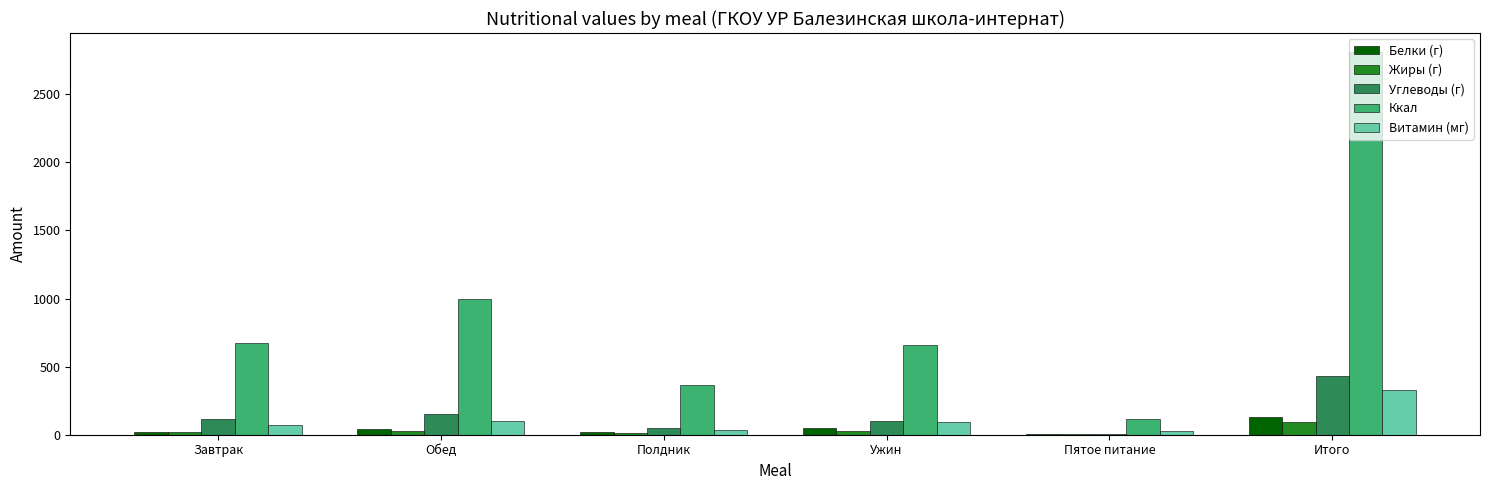

Where does the Жиры (г) series first go above 28?

Обед